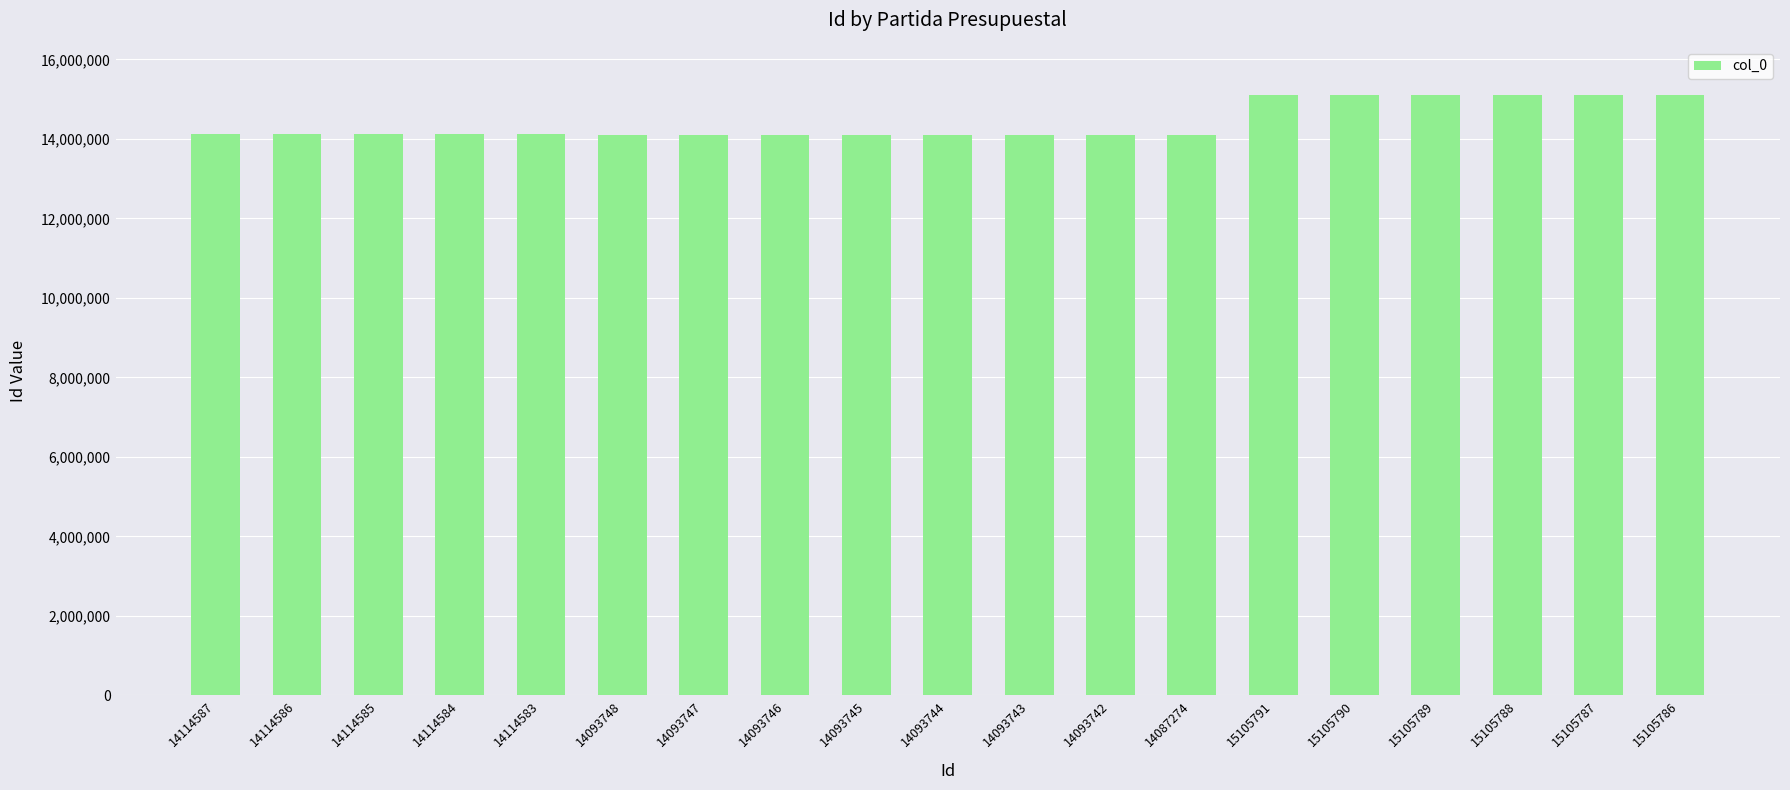

What is the change in value from 15105789 to 15105787?

-2